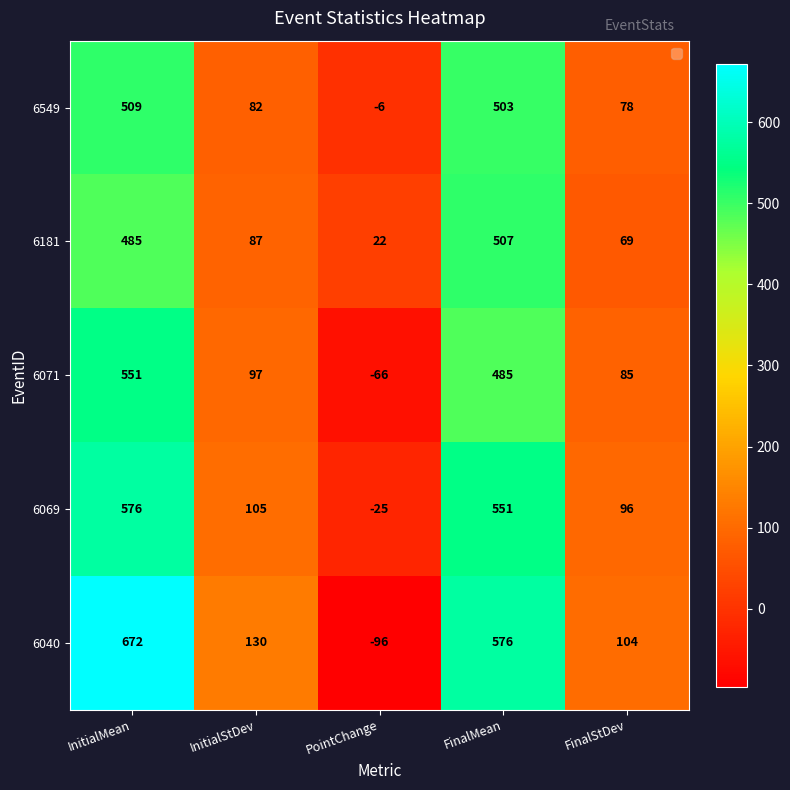

What is the difference between the maximum and second lowest values in the 6069 series?

480